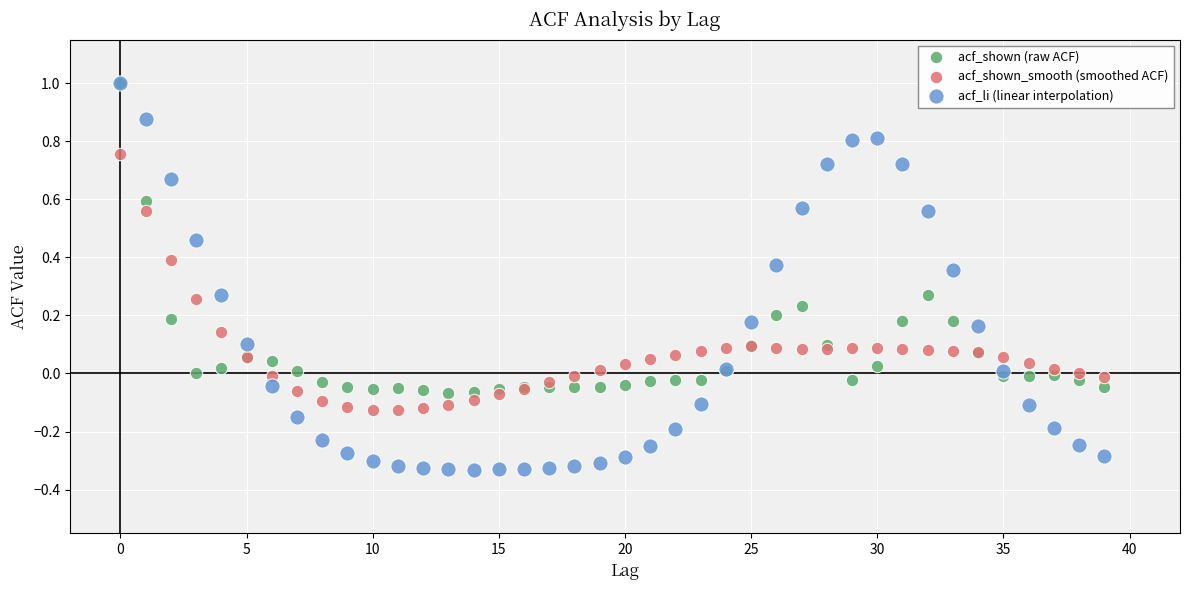

Which series reaches the minimum Y coordinate?

acf_li (linear interpolation)